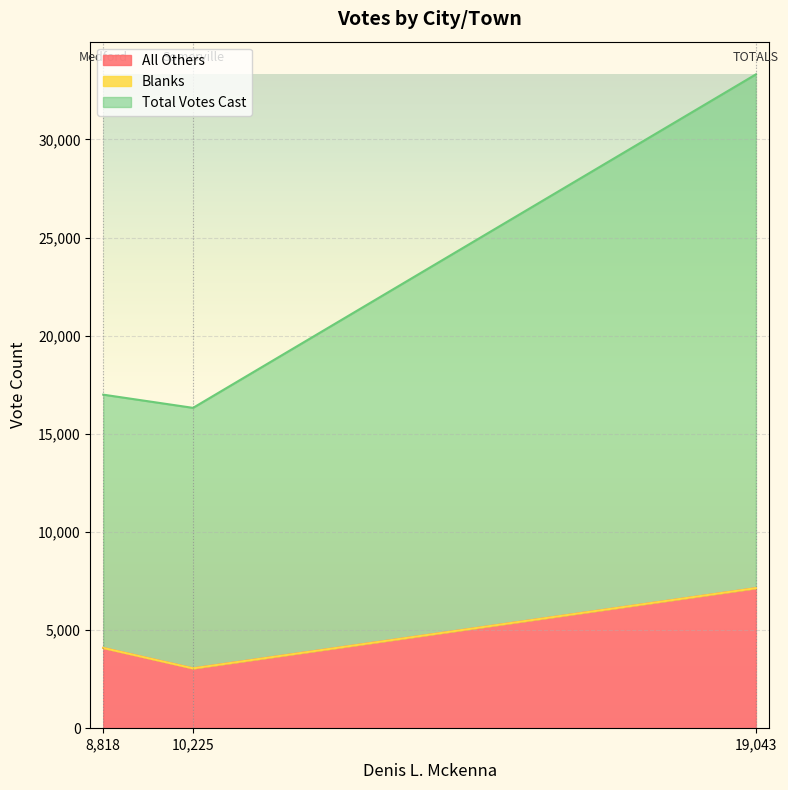

What is the difference between the maximum and minimum values in the All Others series?

4086